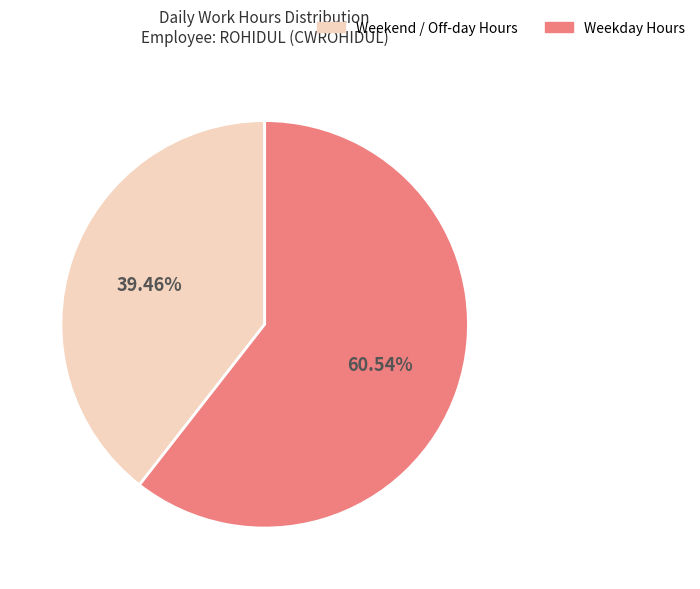

To the nearest percent, what is the difference between the largest and smallest slice percentages?

21%